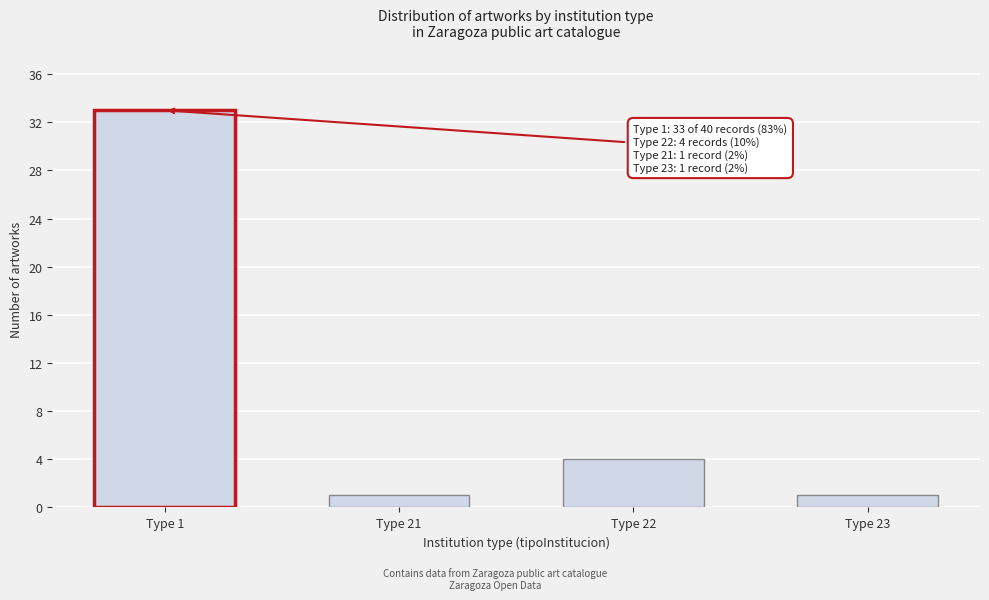

Reading right to left, extract all data points from this chart.

Type 23=1	Type 22=4	Type 21=1	Type 1=33